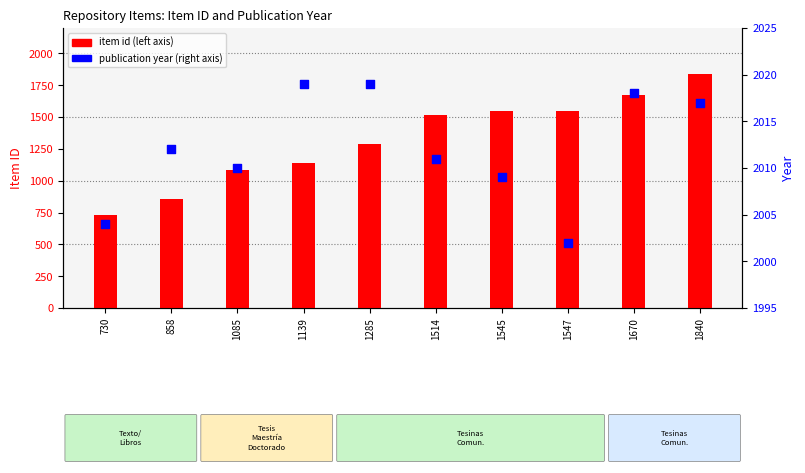

Which series has the widest spread of Y values?

item id